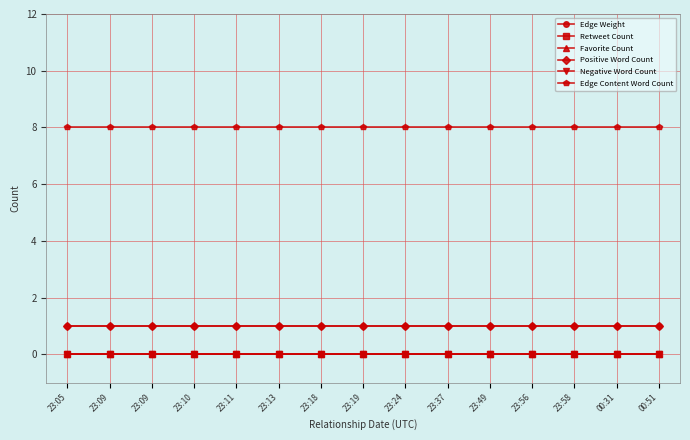

True or false: Retweet Count and Edge Content Word Count intersect in this chart.

False